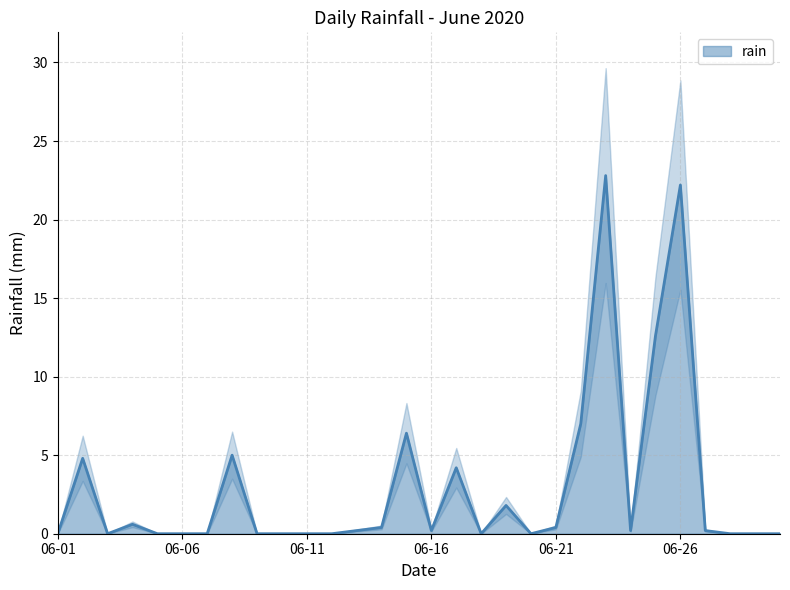

At which category does the data reach its first local peak?

2020-06-02